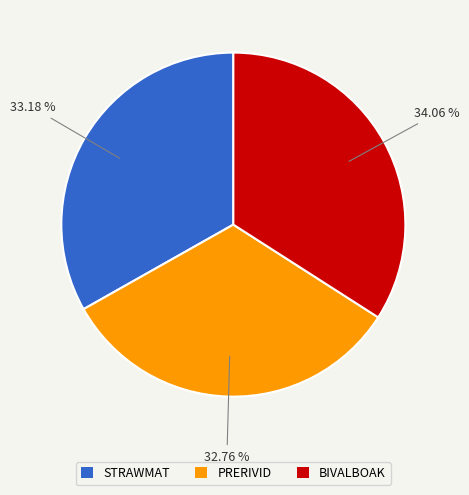

True or false: BIVALBOAK accounts for 28% of the total.

False